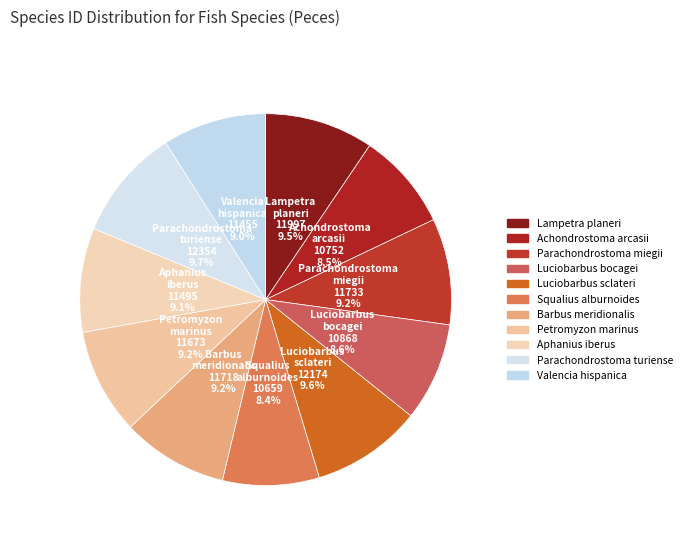

Do Parachondrostoma miegii and Luciobarbus bocagei together represent more than half of the pie?

No